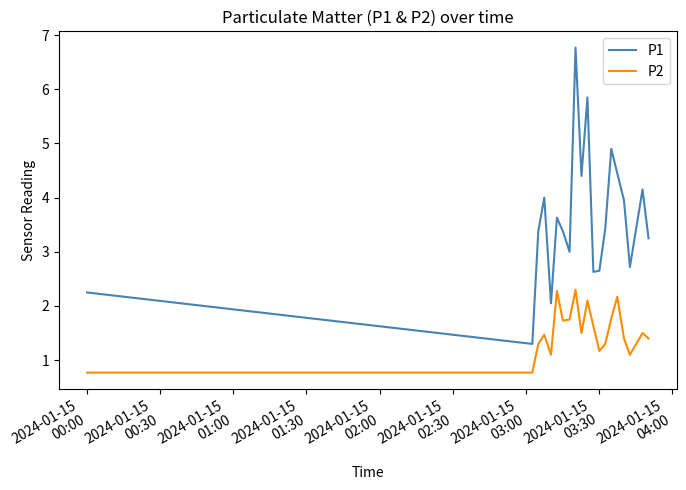

What is the difference between the maximum and minimum values in the P1 series?

5.5